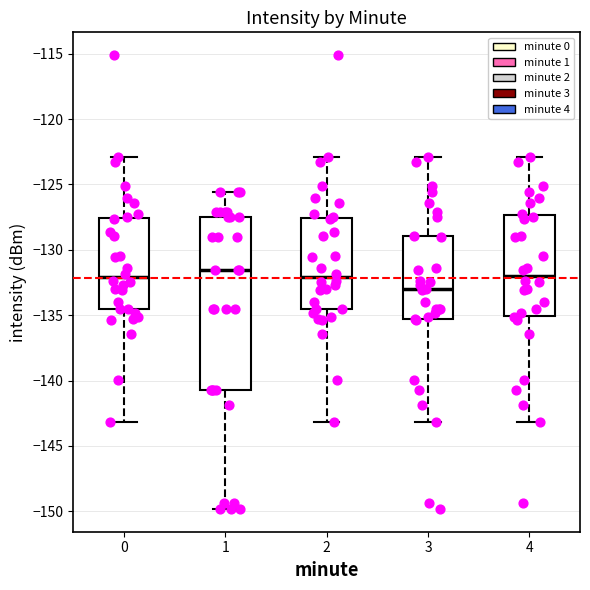

Which box's median line is the lowest?

3